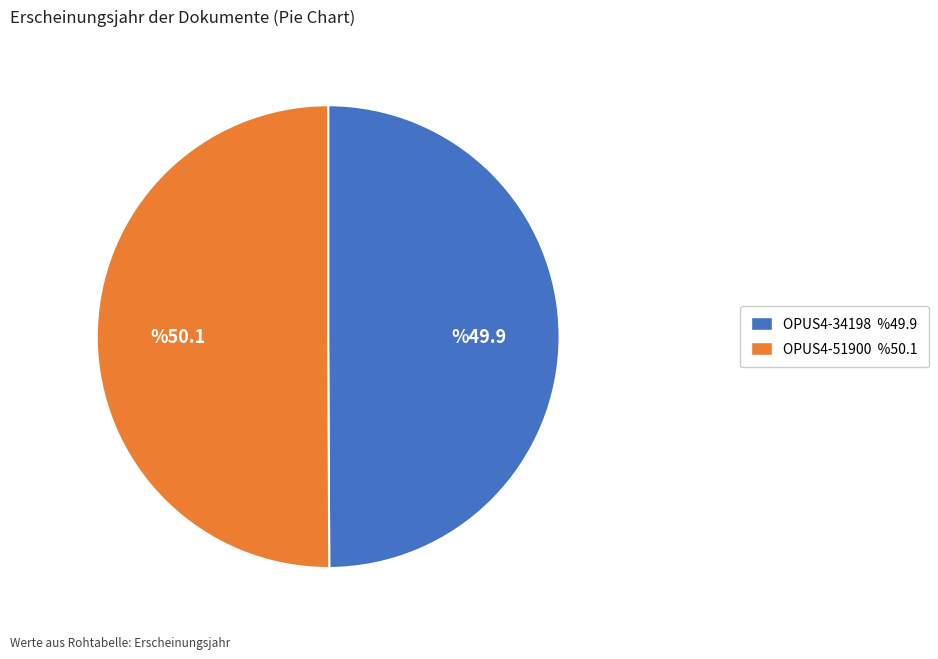

Is it true that OPUS4-51900 is 44% of the pie?

False